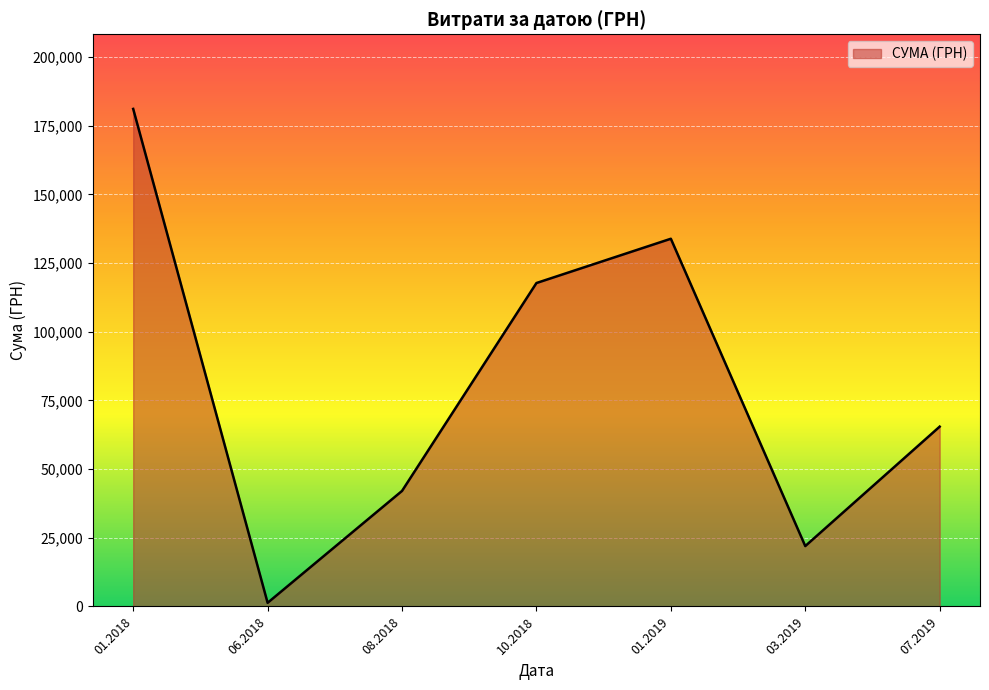

Rank the categories by value from highest to lowest.

01.2018, 01.2019, 10.2018, 07.2019, 08.2018, 03.2019, 06.2018